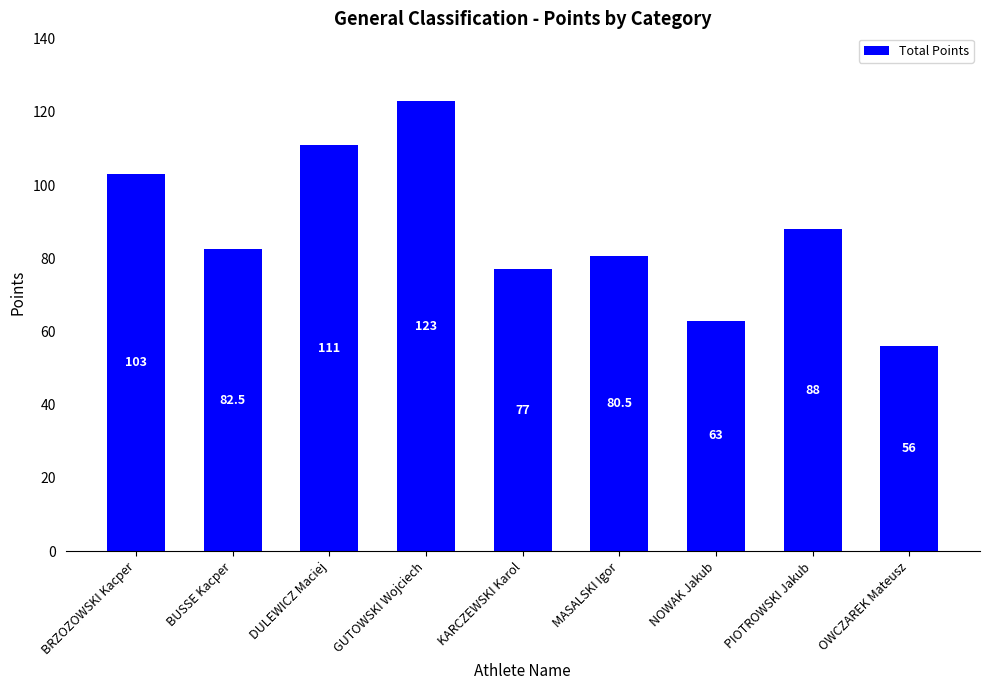

Which label corresponds to the largest value in the chart?

GUTOWSKI Wojciech